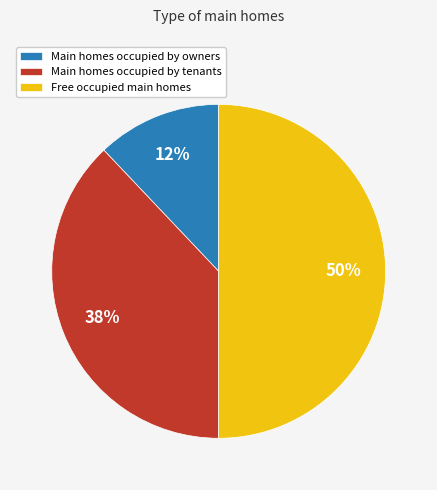

Which slice is the smallest?

Main homes occupied by owners